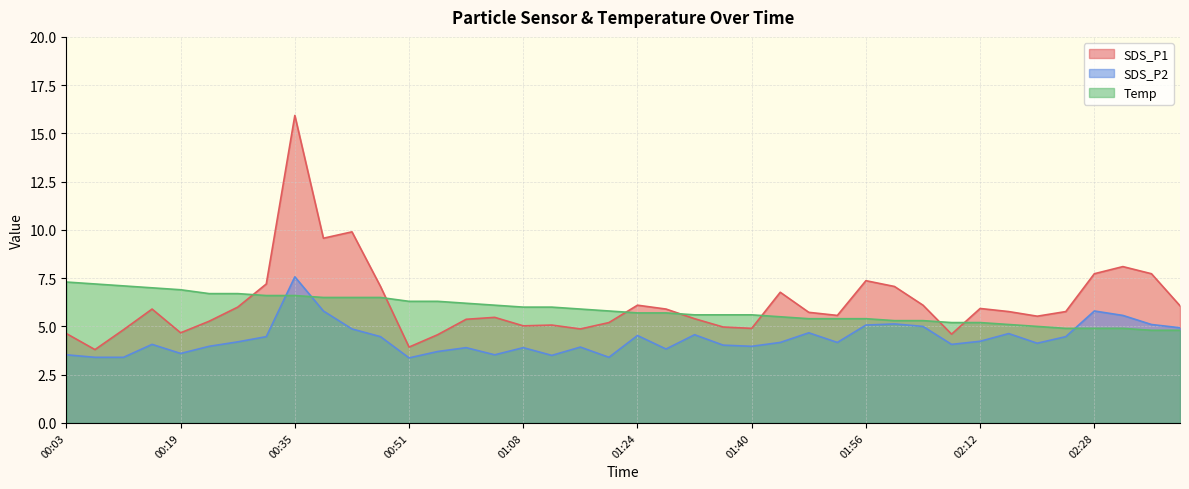

Reading right to left, transcribe all the data shown in this chart.

SDS_P1: 02:40=6.1	02:36=7.7	02:32=8.1	02:28=7.7	02:24=5.8	02:20=5.5	02:16=5.8	02:12=5.9	02:08=4.6	02:04=6.1	02:00=7.1	01:56=7.4	01:52=5.6	01:48=5.7	01:44=6.8	01:40=4.9	01:36=5.0	01:32=5.4	01:28=5.9	01:24=6.1	01:20=5.2	01:16=4.9	01:12=5.1	01:08=5.0	01:03=5.5	00:59=5.4	00:55=4.6	00:51=3.9	00:47=7.1	00:43=9.9	00:39=9.6	00:35=15.9	00:31=7.2	00:27=6.0	00:23=5.3	00:19=4.7	00:15=5.9	00:11=4.8	00:07=3.8	00:03=4.6
SDS_P2: 02:40=4.9	02:36=5.1	02:32=5.6	02:28=5.8	02:24=4.5	02:20=4.1	02:16=4.6	02:12=4.2	02:08=4.1	02:04=5.0	02:00=5.1	01:56=5.1	01:52=4.2	01:48=4.7	01:44=4.2	01:40=4.0	01:36=4.0	01:32=4.6	01:28=3.8	01:24=4.5	01:20=3.4	01:16=3.9	01:12=3.5	01:08=3.9	01:03=3.5	00:59=3.9	00:55=3.7	00:51=3.4	00:47=4.5	00:43=4.9	00:39=5.8	00:35=7.6	00:31=4.5	00:27=4.2	00:23=4.0	00:19=3.6	00:15=4.1	00:11=3.4	00:07=3.4	00:03=3.5
Temp: 02:40=4.8	02:36=4.8	02:32=4.9	02:28=4.9	02:24=4.9	02:20=5.0	02:16=5.1	02:12=5.2	02:08=5.2	02:04=5.3	02:00=5.3	01:56=5.4	01:52=5.4	01:48=5.4	01:44=5.5	01:40=5.6	01:36=5.6	01:32=5.6	01:28=5.7	01:24=5.7	01:20=5.8	01:16=5.9	01:12=6.0	01:08=6.0	01:03=6.1	00:59=6.2	00:55=6.3	00:51=6.3	00:47=6.5	00:43=6.5	00:39=6.5	00:35=6.6	00:31=6.6	00:27=6.7	00:23=6.7	00:19=6.9	00:15=7.0	00:11=7.1	00:07=7.2	00:03=7.3